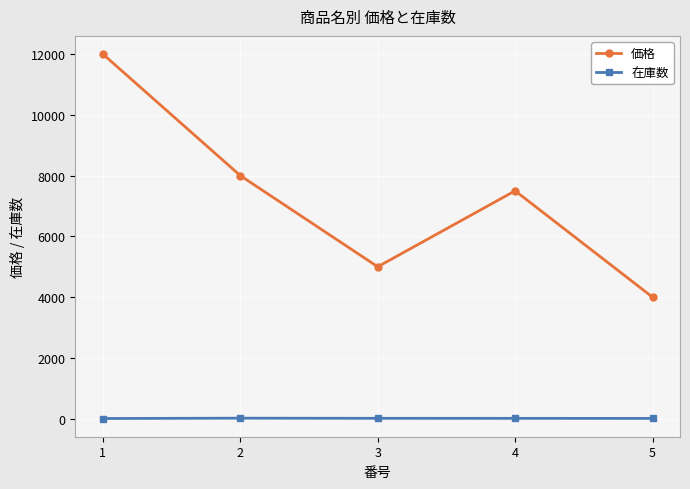

Which series has the largest range (max minus min)?

価格